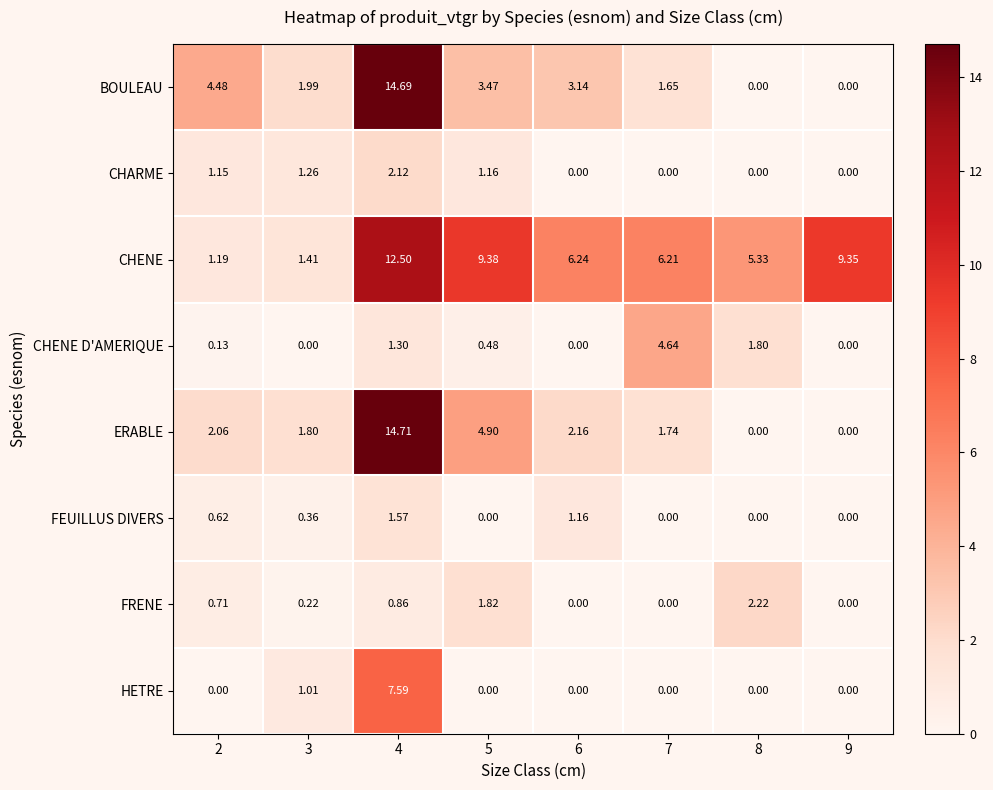

What is the sum of all CHARME values?

5.7